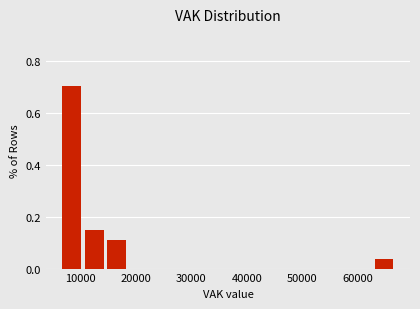

Reading left to right, transcribe this chart: for each bar, give the range it covers on the x-axis and its height. Neither the bar edges nor the heights are printed on the chart, so give them approximately, as read against the axes.

7000 to 11000: 0.70
11000 to 15000: 0.14
15000 to 19000: 0.12
19000 to 23000: 0
23000 to 27000: 0
27000 to 31000: 0
31000 to 35000: 0
35000 to 39000: 0
39000 to 43000: 0
43000 to 47000: 0
47000 to 51000: 0
51000 to 55000: 0
55000 to 59000: 0
59000 to 63000: 0
63000 to 67000: 0.04